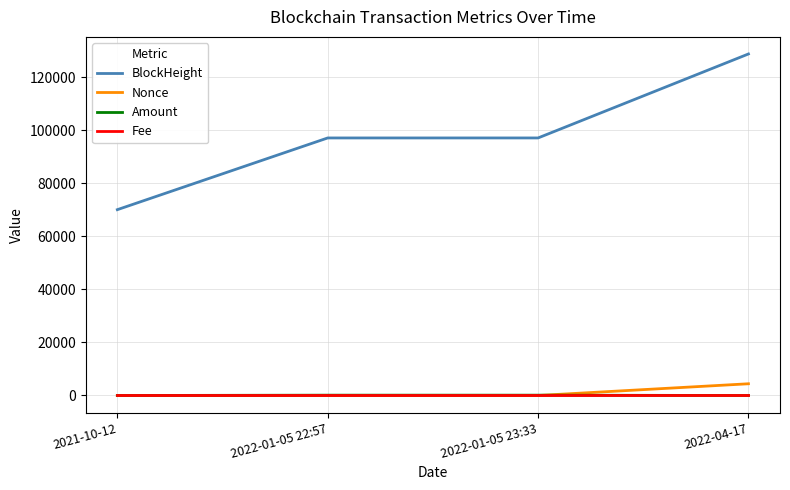

The value of Nonce at 2022-04-17 is 4422.0. True or false?

True